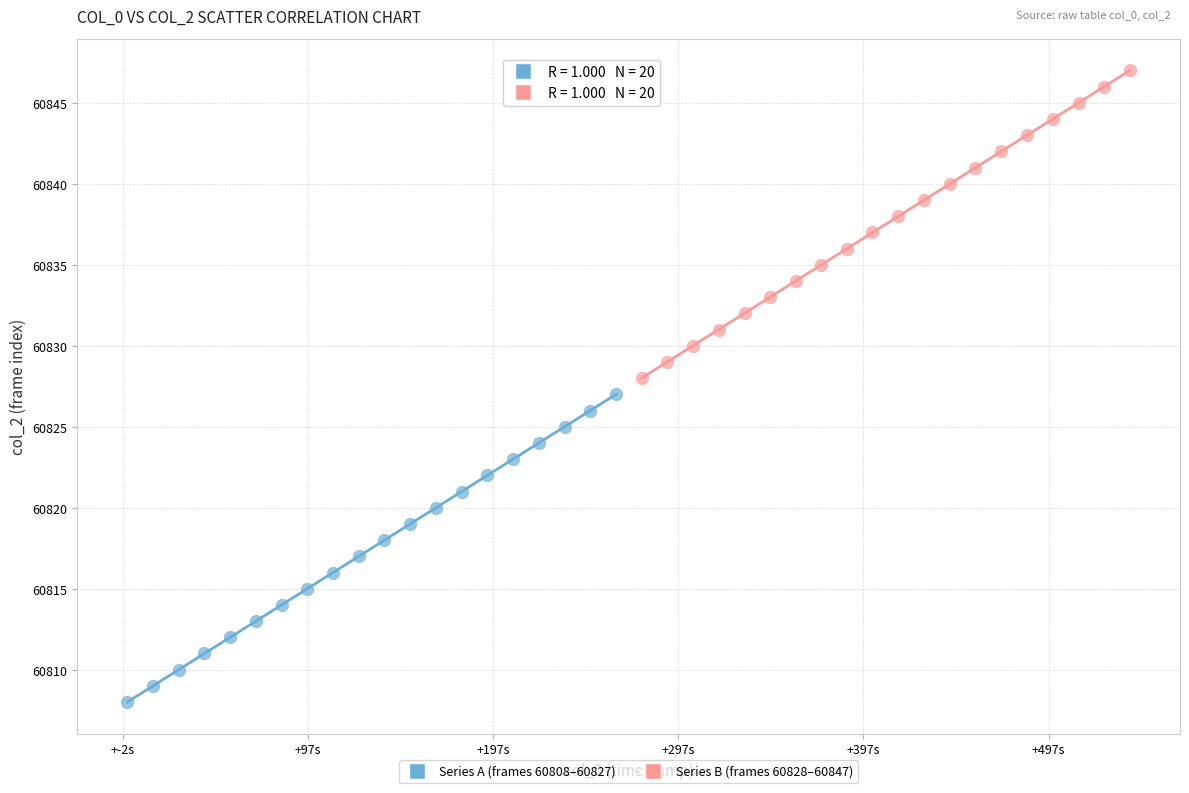

Which series reaches the maximum Y coordinate?

Series B (frames 60828–60847)